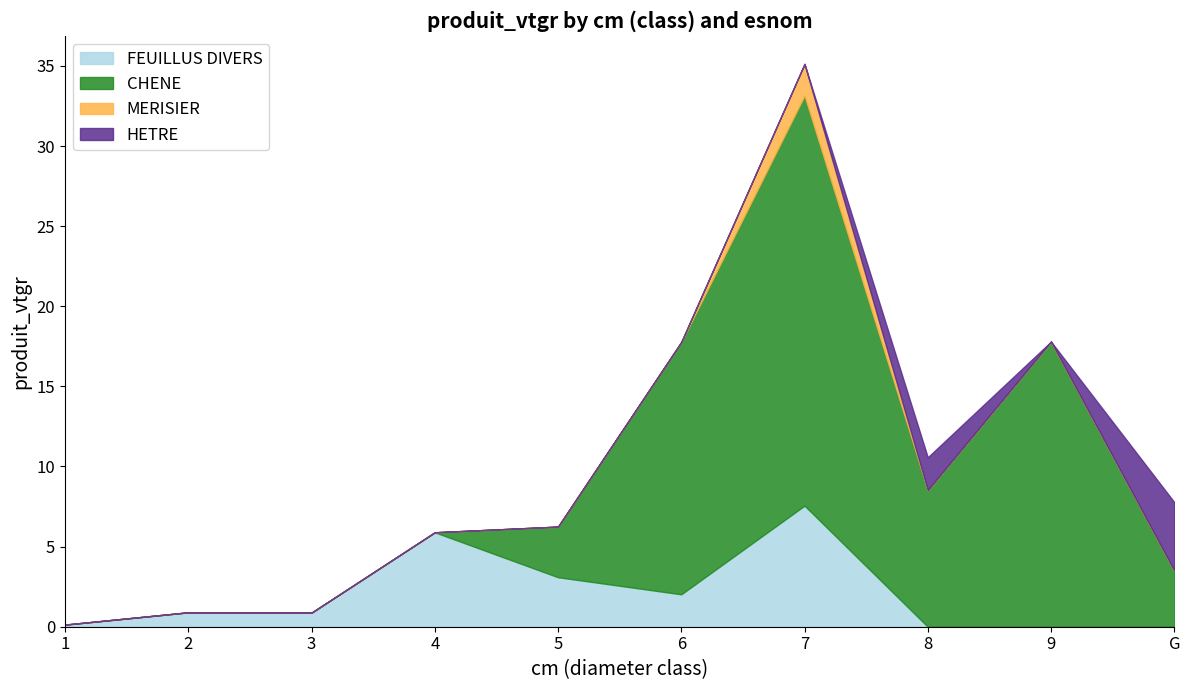

Reading right to left, list all the values displayed in this chart.

FEUILLUS DIVERS: 0.0	0.0	0.0	7.6	2.0	3.1	5.9	0.9	0.9	0.1
CHENE: 3.5	17.8	8.5	25.6	15.7	3.2	0.0	0.0	0.0	0.0
MERISIER: 0.0	0.0	0.0	2.0	0.0	0.0	0.0	0.0	0.0	0.0
HETRE: 4.3	0.0	2.0	0.0	0.0	0.0	0.0	0.0	0.0	0.0